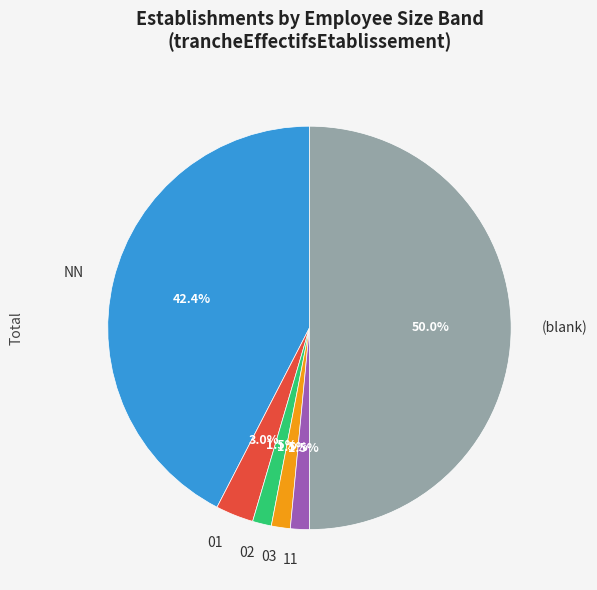

Does 03 represent more than half of the total?

No